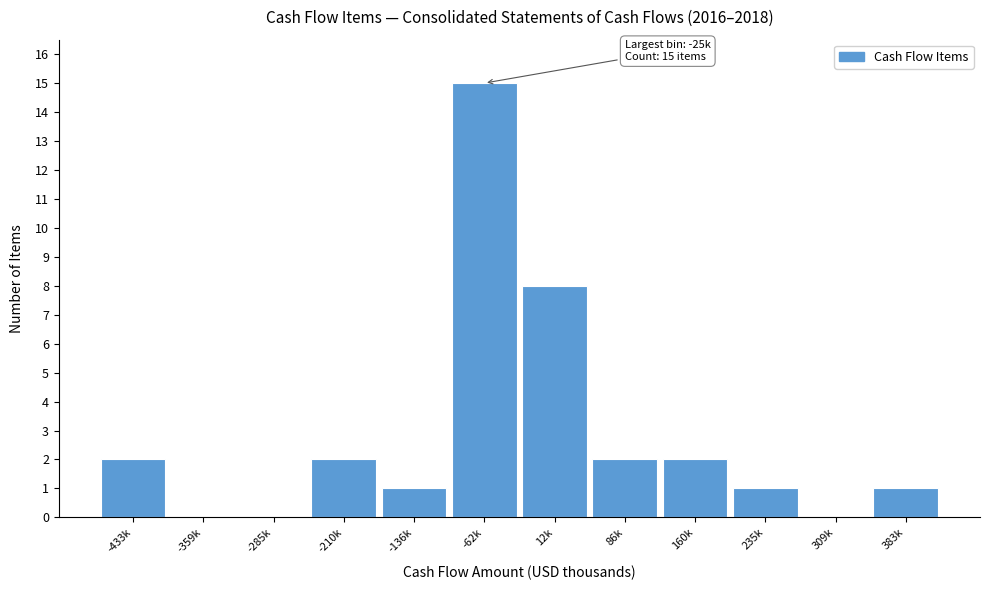

Reading right to left, what are all the values shown in this chart?

383k=1	309k=0	235k=1	160k=2	86k=2	12k=8	-62k=15	-136k=1	-210k=2	-285k=0	-359k=0	-433k=2